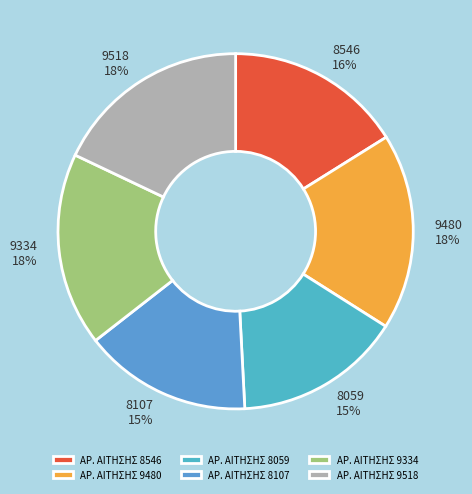

Is there a majority slice in this chart?

No